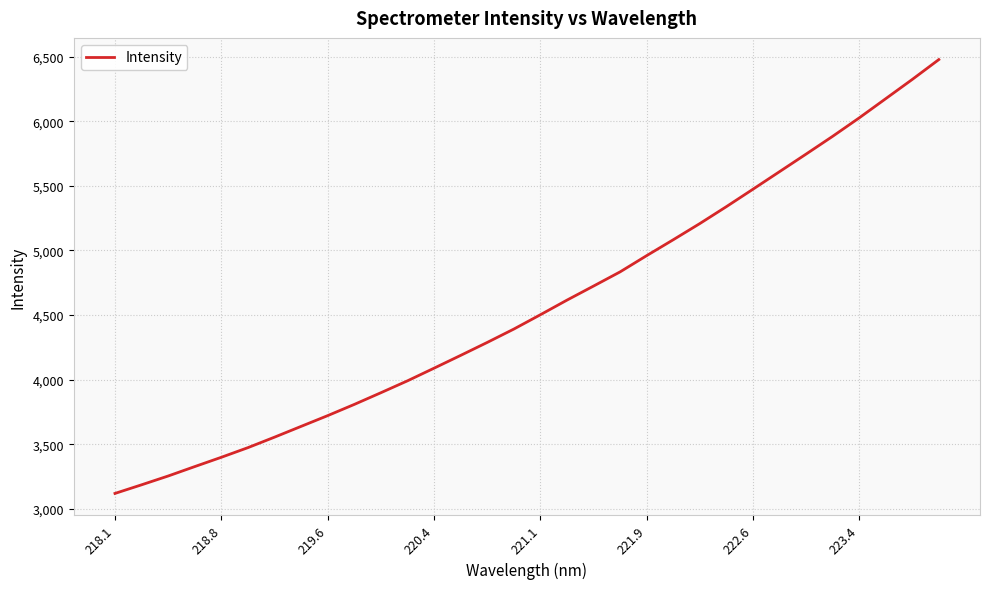

How many distinct data groups are displayed?

1